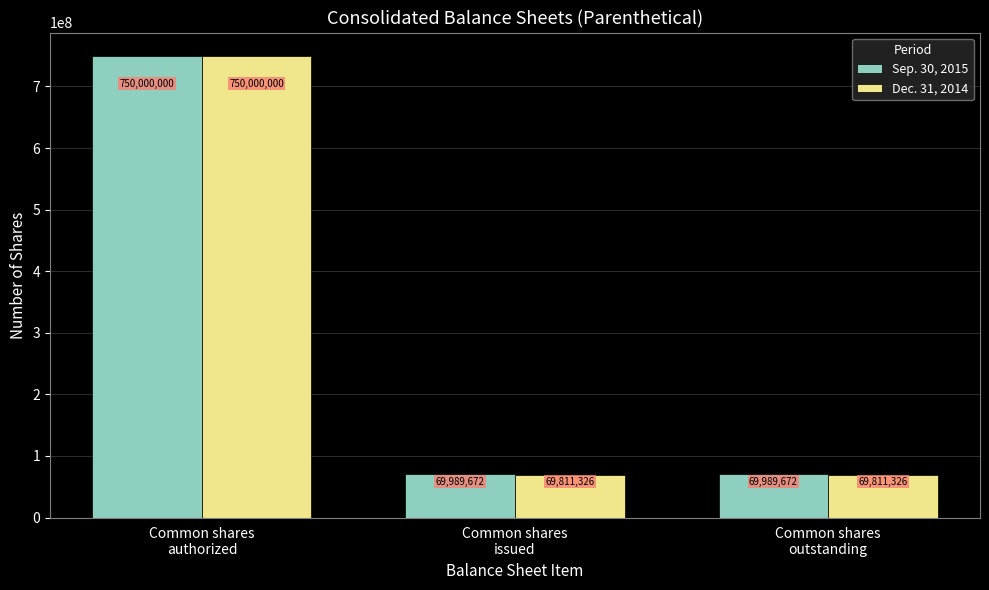

Between Common shares
authorized and Common shares
outstanding, which series saw the biggest shift?

Dec. 31, 2014